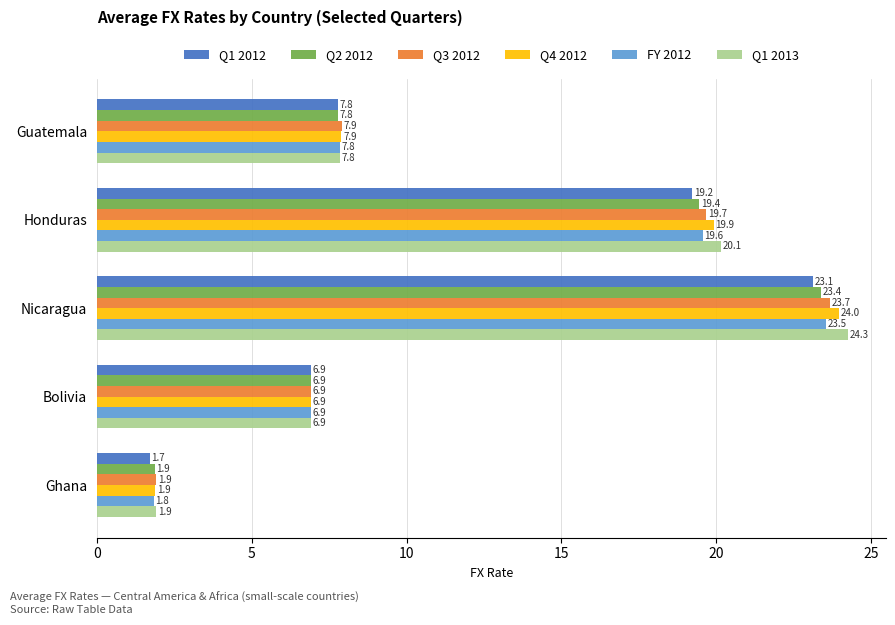

Is the value of FY 2012 at Ghana greater than the value of Q3 2012 at Guatemala?

No